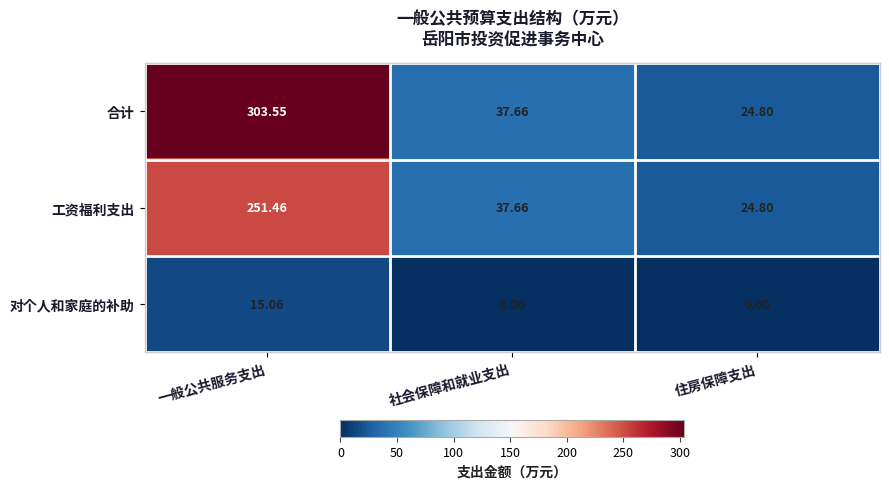

What is the total value across all series at 社会保障和就业支出?

75.3